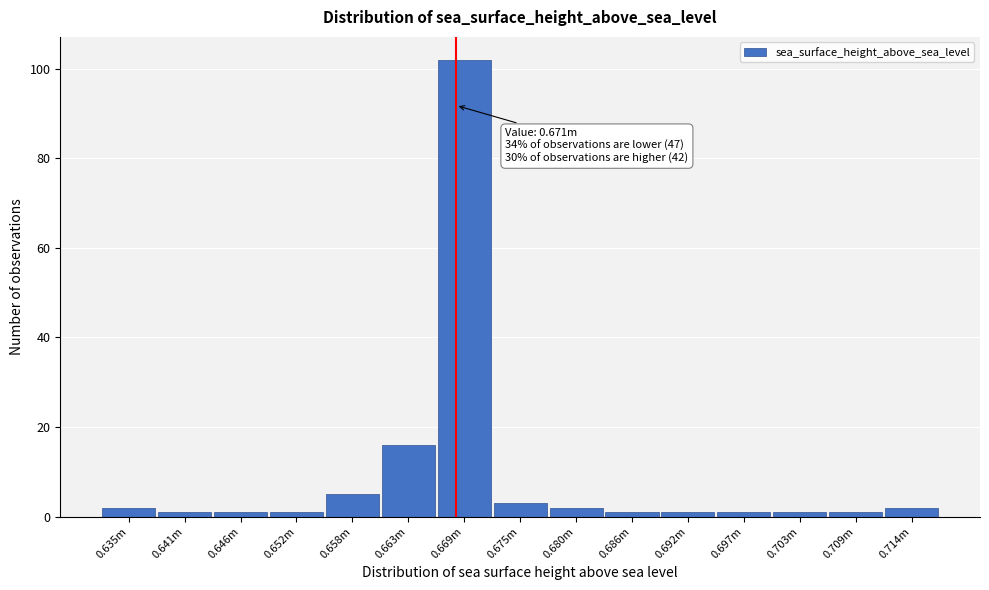

Reading left to right, extract all data points from this chart.

0.635m=2	0.641m=1	0.646m=1	0.652m=1	0.658m=5	0.663m=16	0.669m=102	0.675m=3	0.680m=2	0.686m=1	0.692m=1	0.697m=1	0.703m=1	0.709m=1	0.714m=2